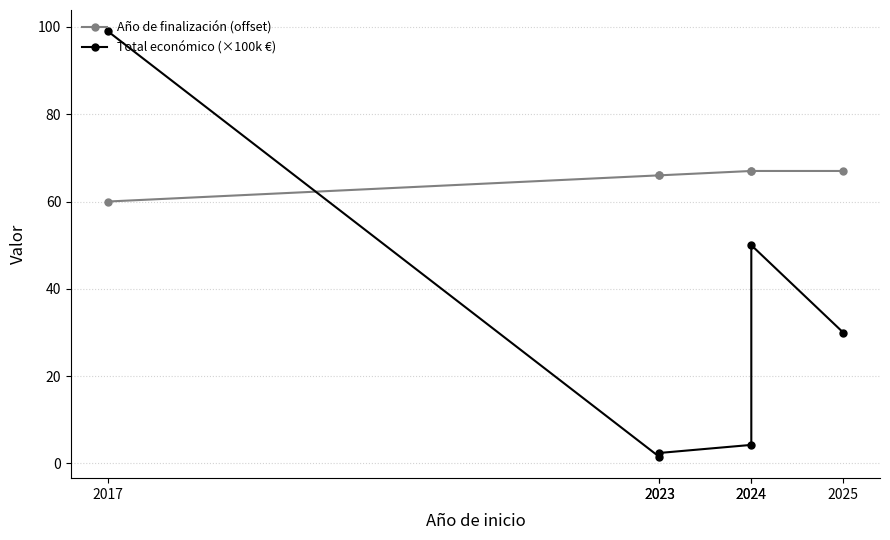

What is the difference between the highest and lowest values at 2023?

64.5